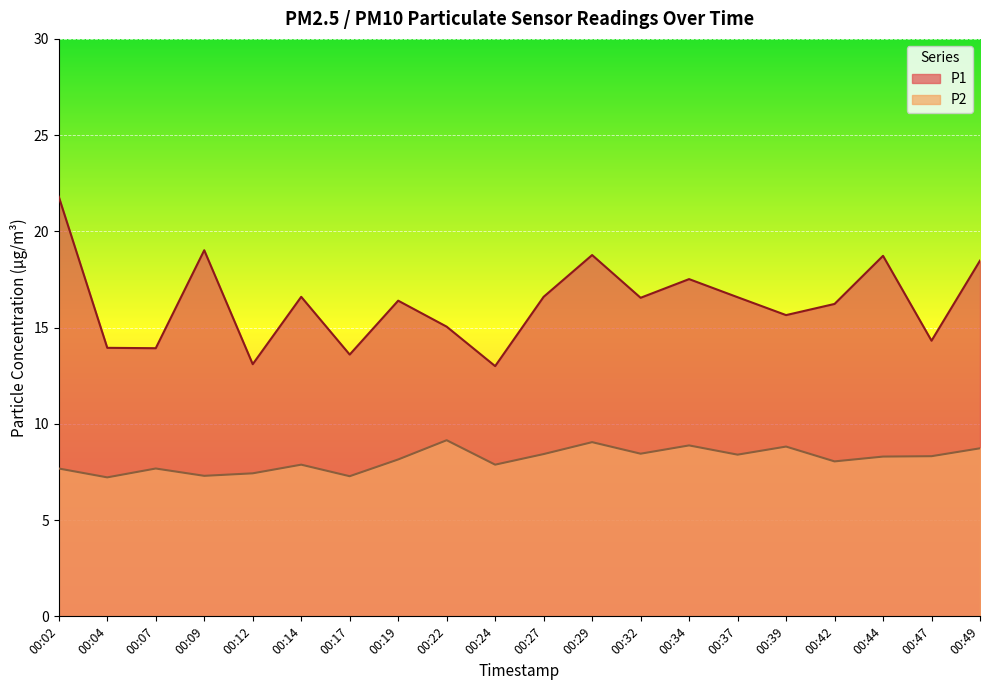

Where is P1 nearest to the value 17?

00:14